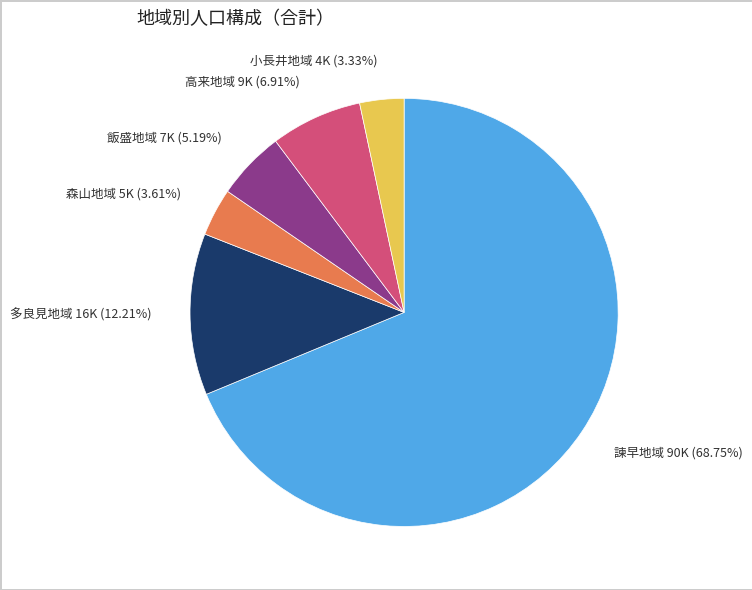

To the nearest percent, what portion does 高来地域 represent?

7%